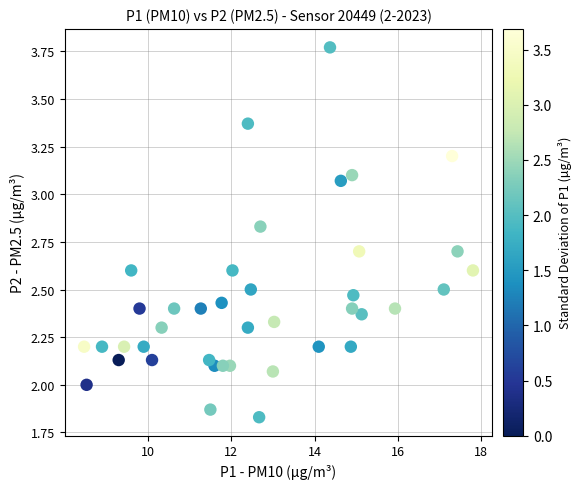

What is the range of X values (max minus min)?

9.3